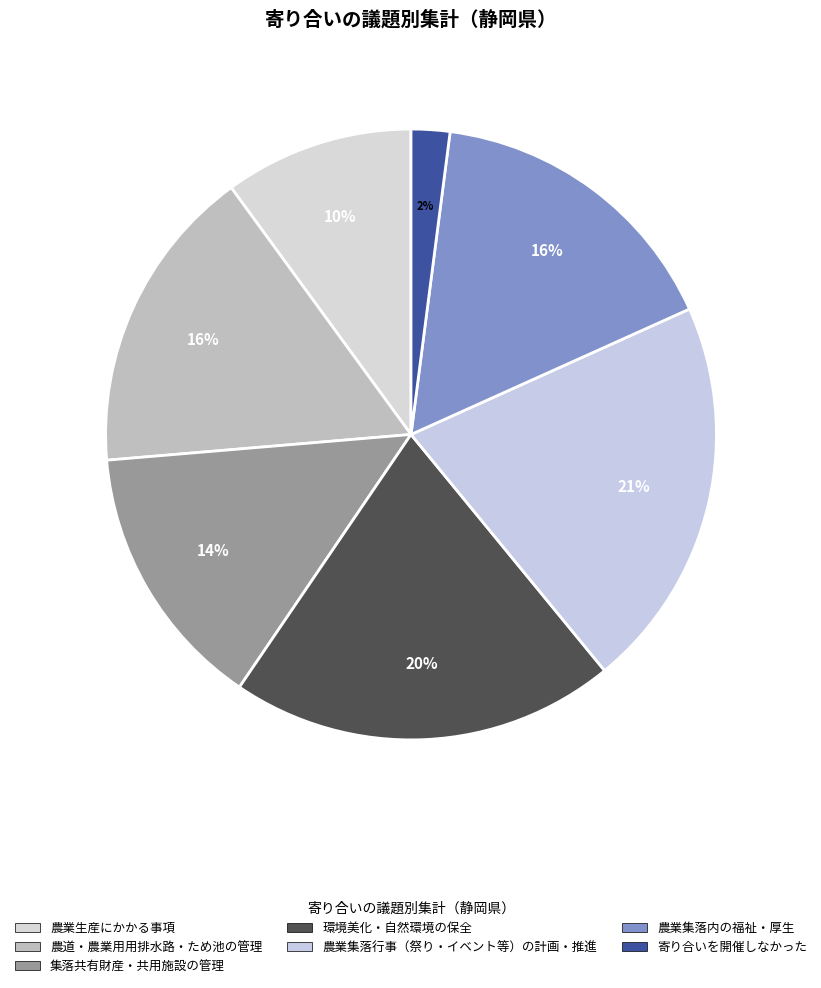

How many slices are in this pie chart?

7